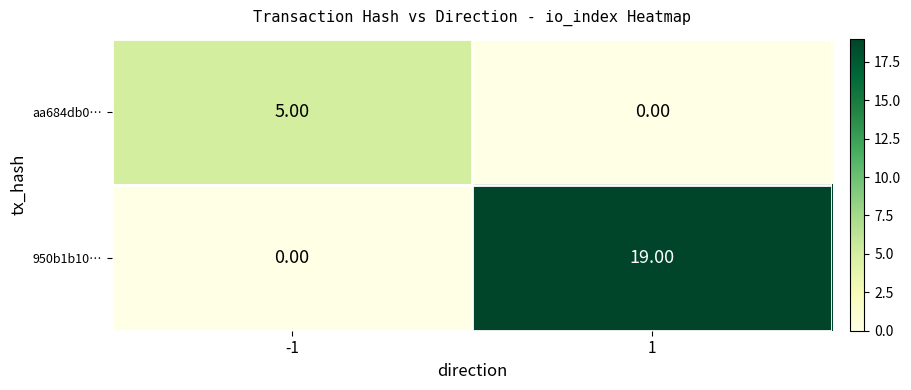

How many categories are shown in the chart?

2